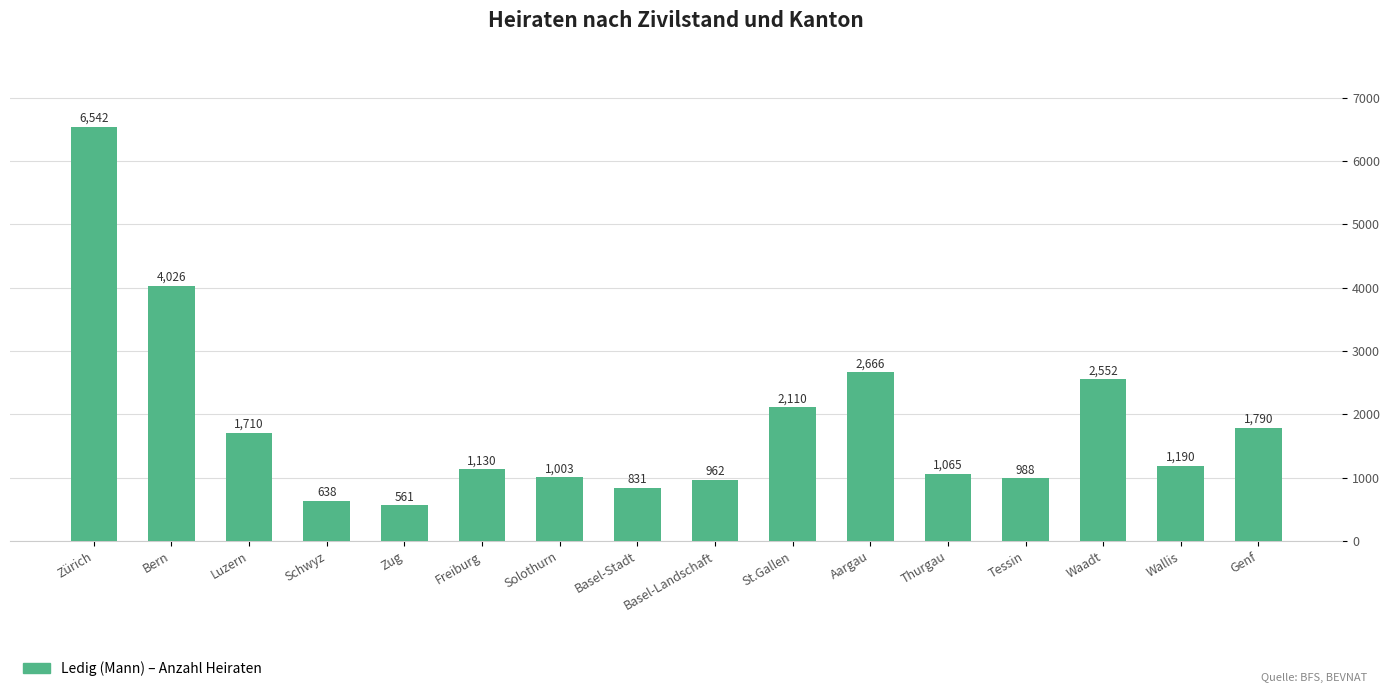

What is the sum of all values?

29764